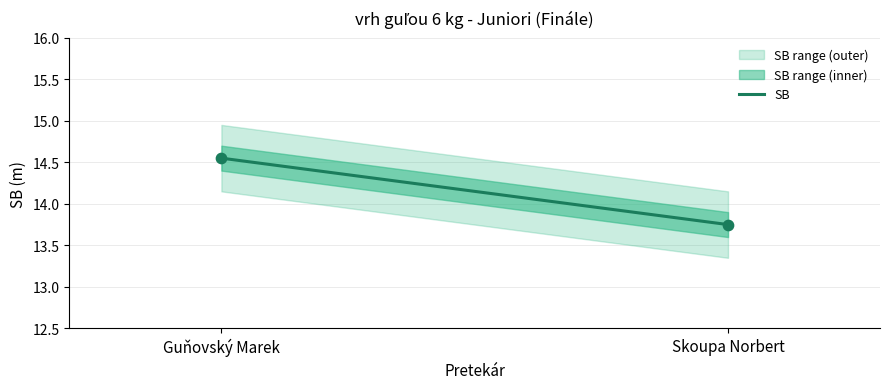

What is the range of Y values (max minus min)?

0.8